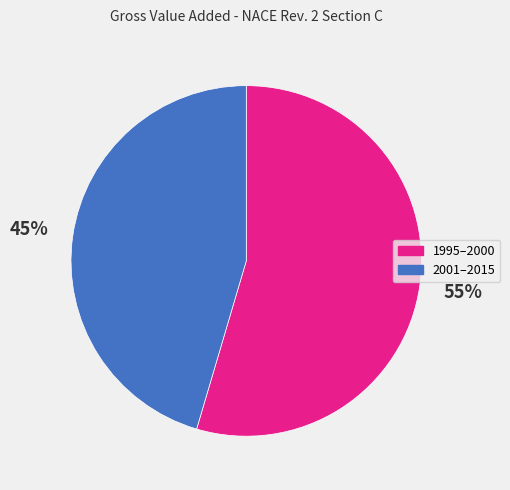

Which slice is the smallest?

2001–2015